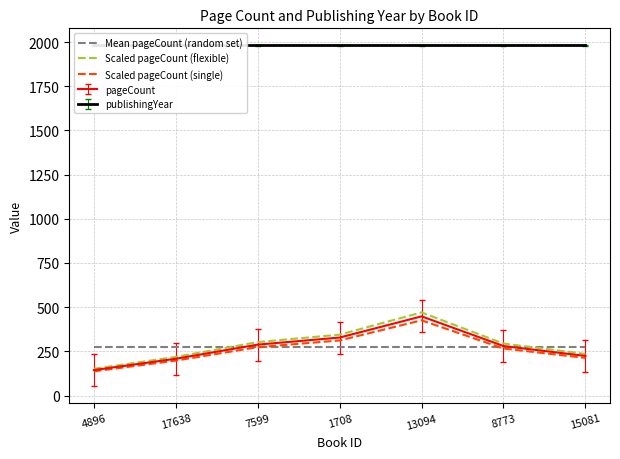

Does the chart have visible grid lines?

Yes